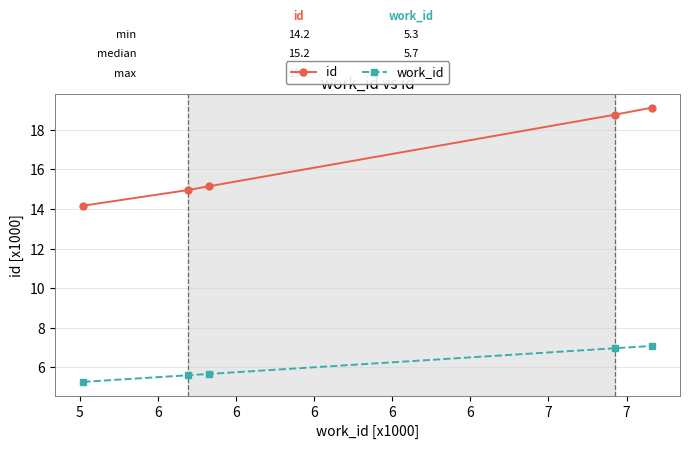

True or false: id and work_id cross at least once.

False